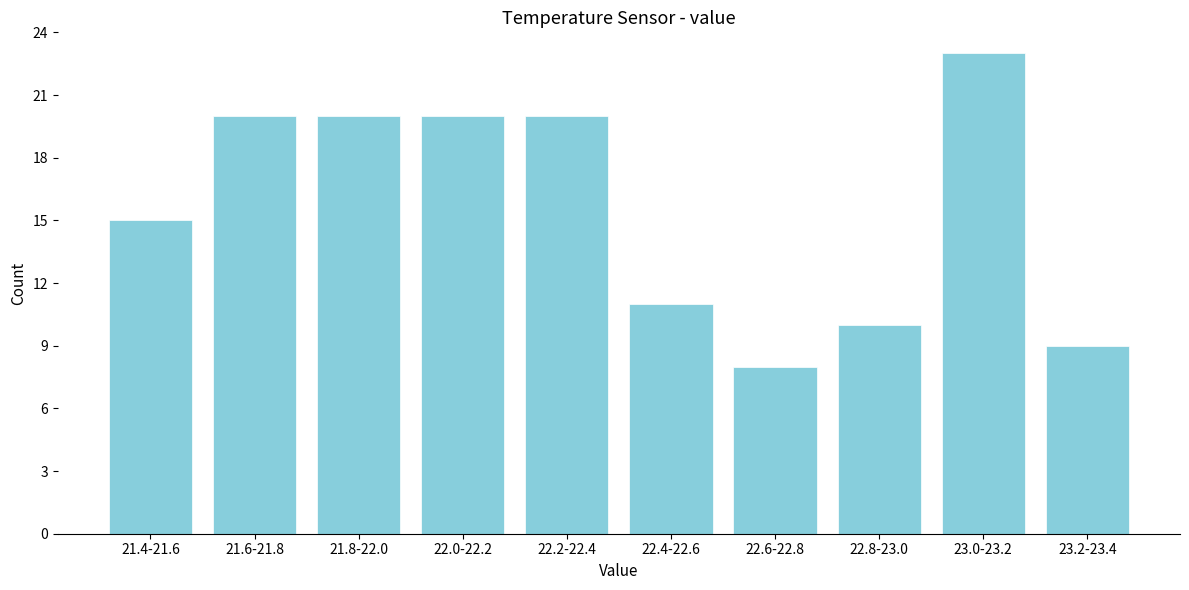

Reading left to right, extract all data points from this chart.

15	20	20	20	20	11	8	10	23	9